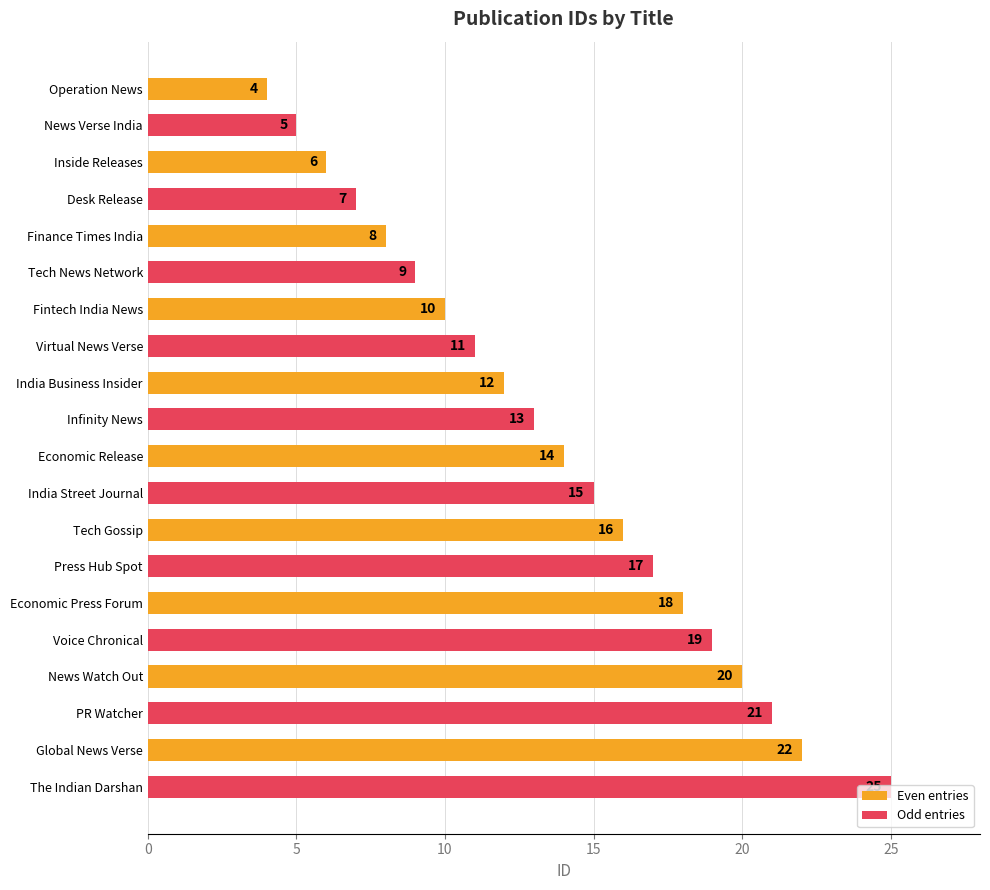

What is the sum of the values at Finance Times India and Virtual News Verse?

19